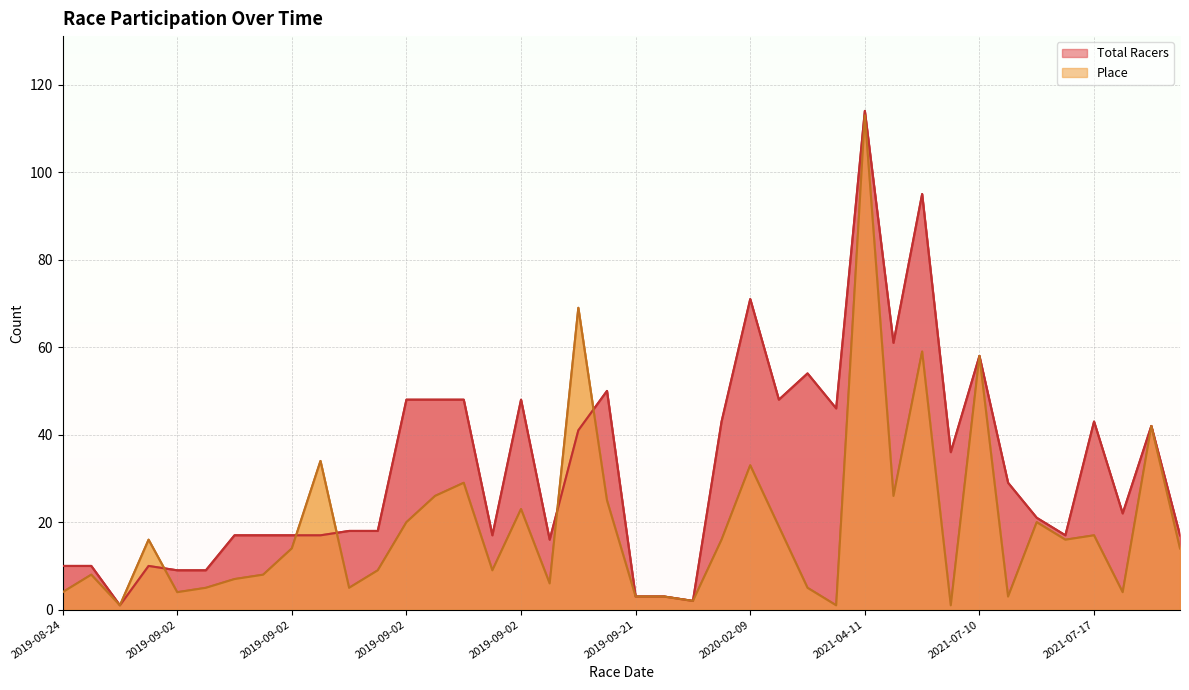

How many lines are shown in the chart?

2